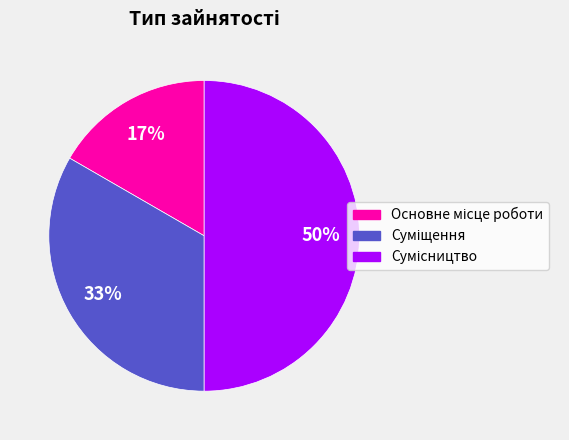

To the nearest percent, what is the difference between the largest and smallest slice percentages?

33%